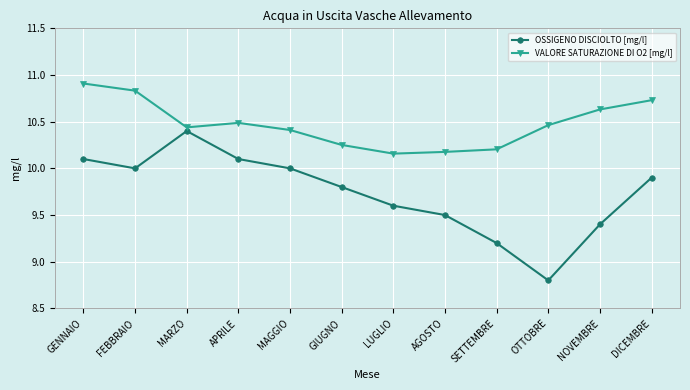

The value of VALORE SATURAZIONE DI O2 [mg/l] at OTTOBRE is 3.6. True or false?

False